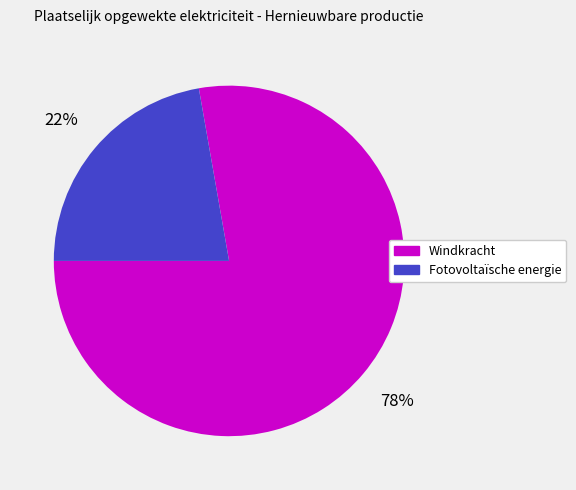

Does Fotovoltaïsche energie account for over 50% of the chart?

No